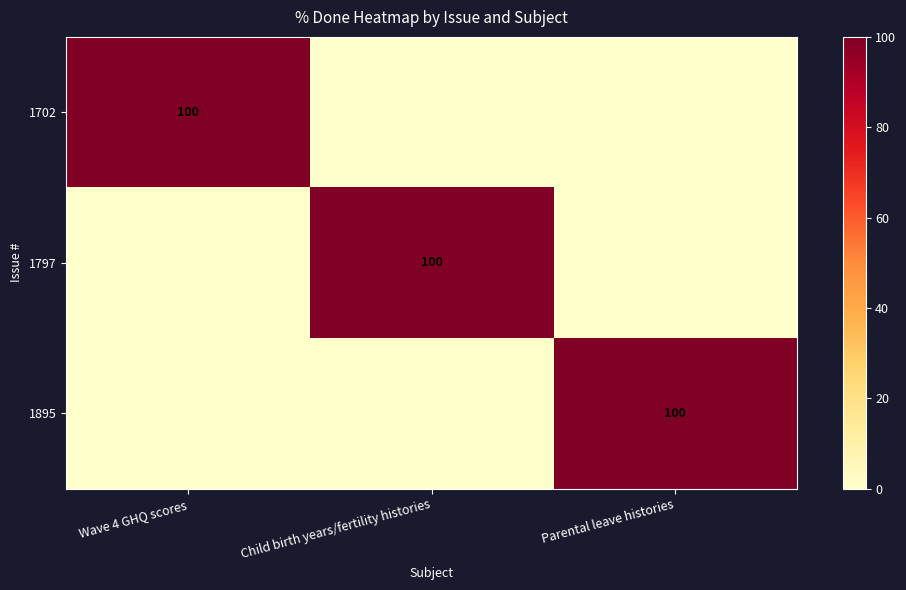

The value of 1797 at Child birth years/fertility histories is 100. True or false?

True